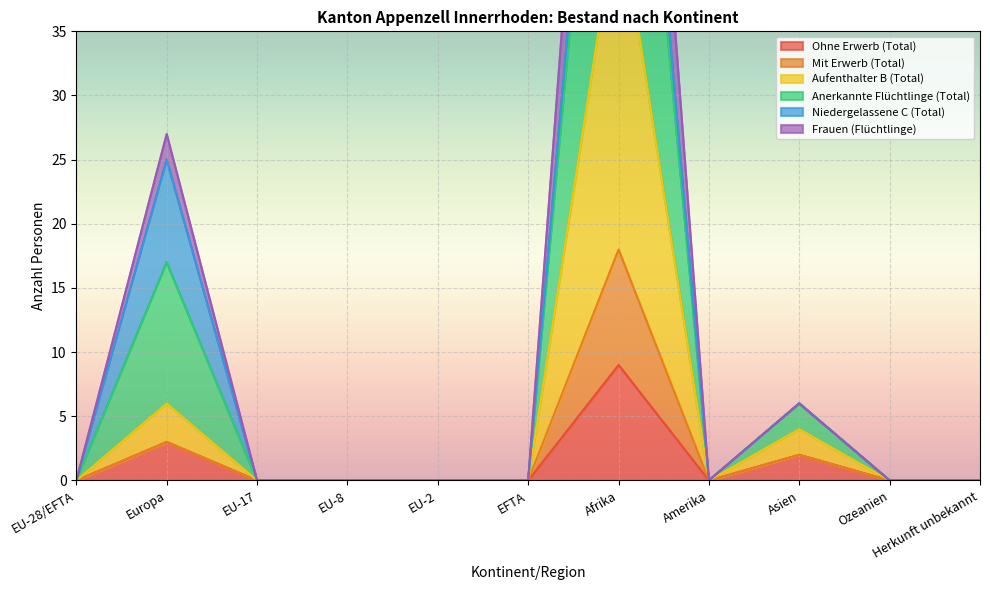

The Frauen (Flüchtlinge) series shows -35 at EU-28/EFTA. True or false?

False